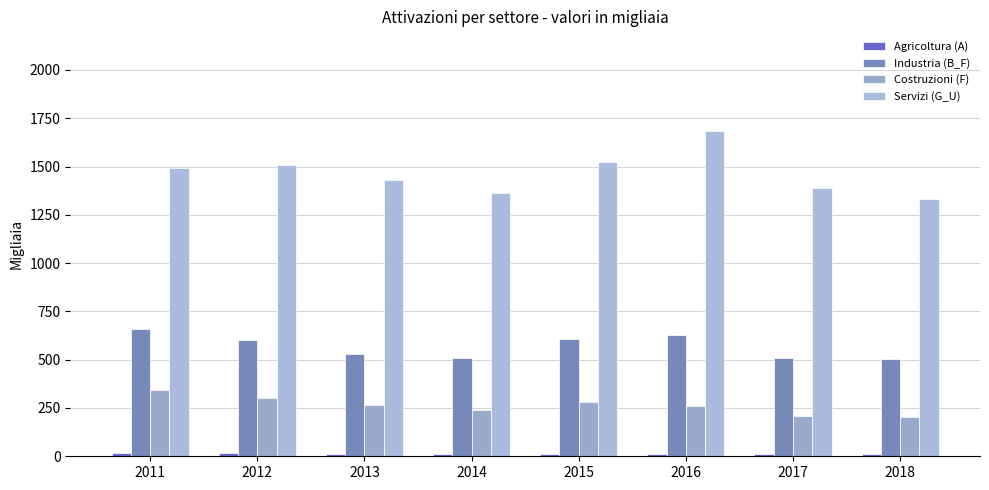

How many data points does each series have?

8